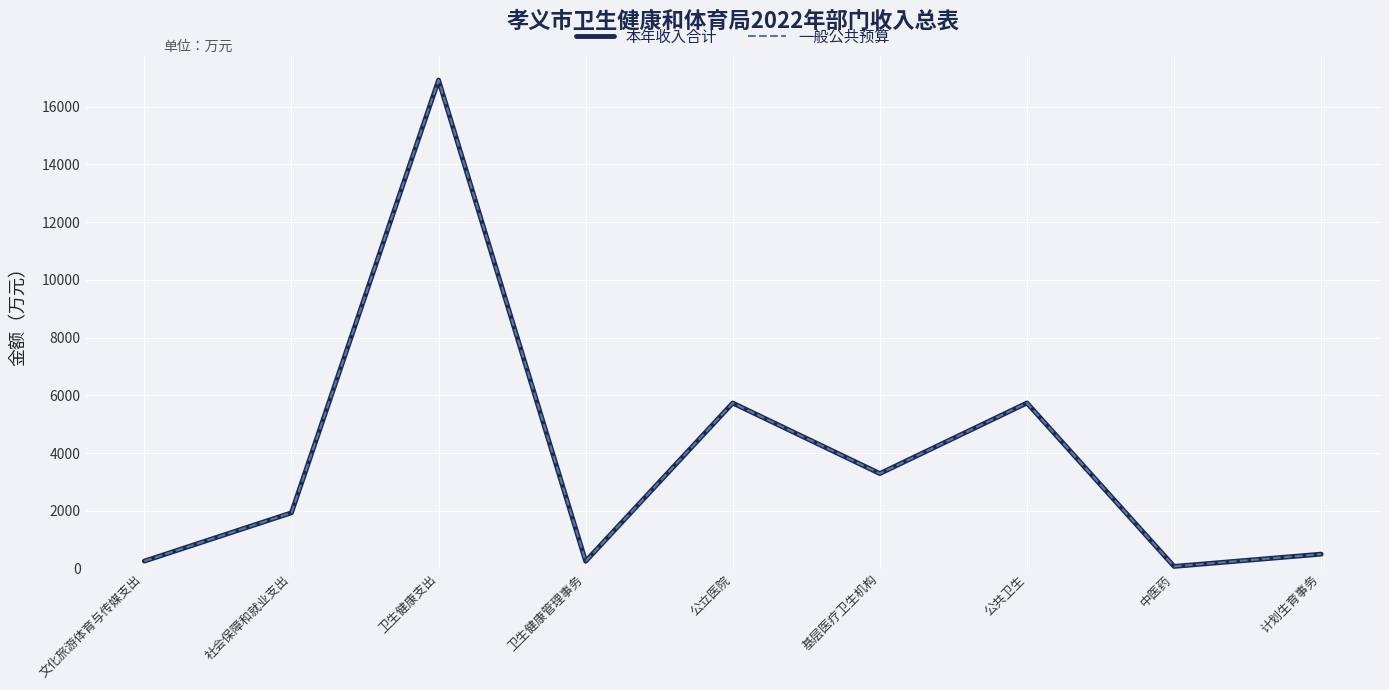

In 一般公共预算, how many points are higher than both neighbors (excluding endpoints)?

3